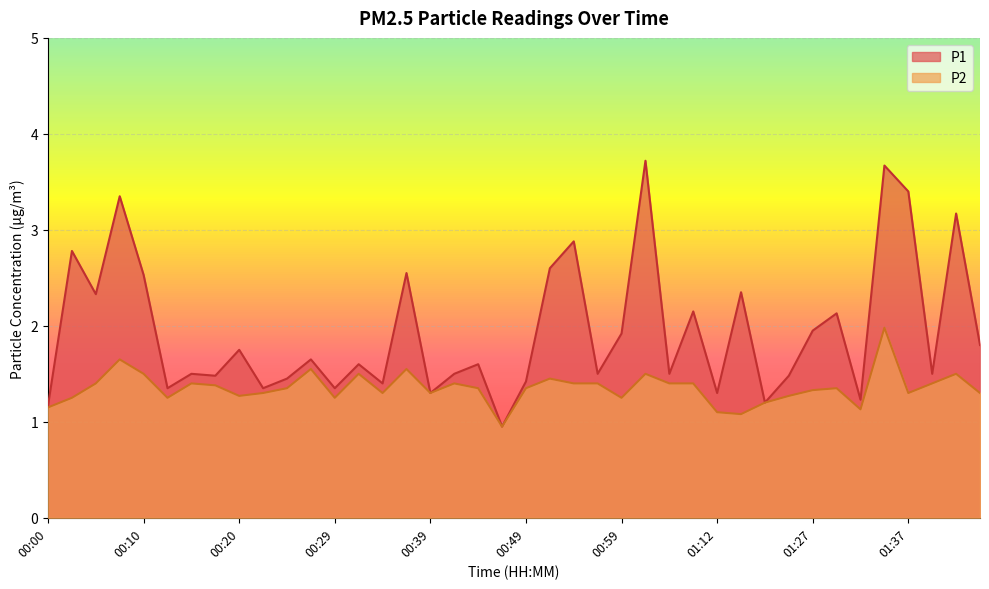

What is the minimum value for P1?

0.9